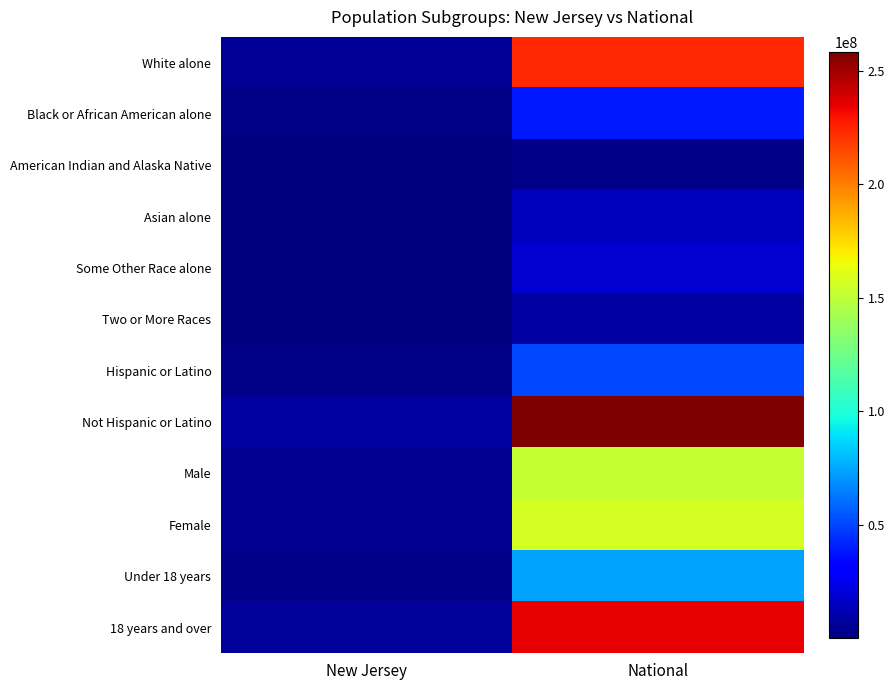

What is the total value across all series at New Jersey?

35164533